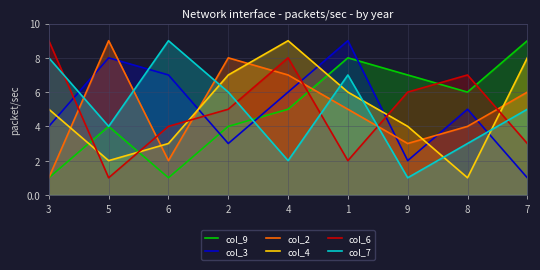

The value of col_4 at 1 is 6. True or false?

True